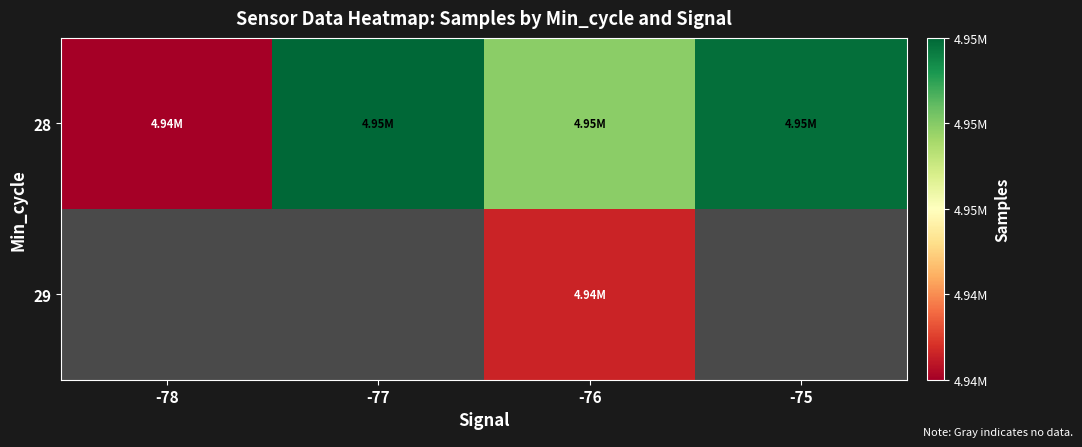

At -76, list the series in order from smallest to largest.

29, 28